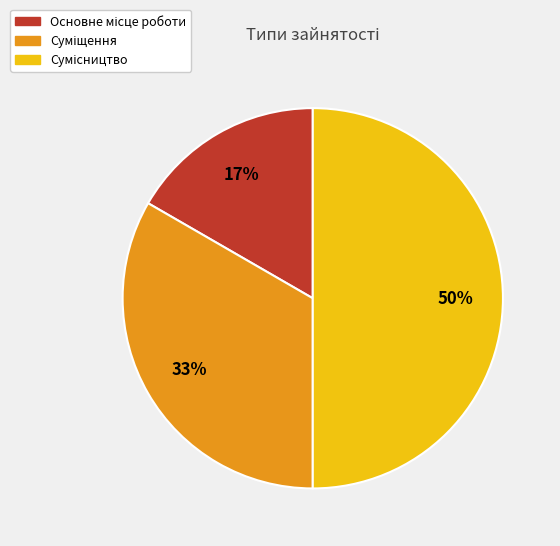

To the nearest percent, what is the difference between the largest and smallest slice percentages?

33%